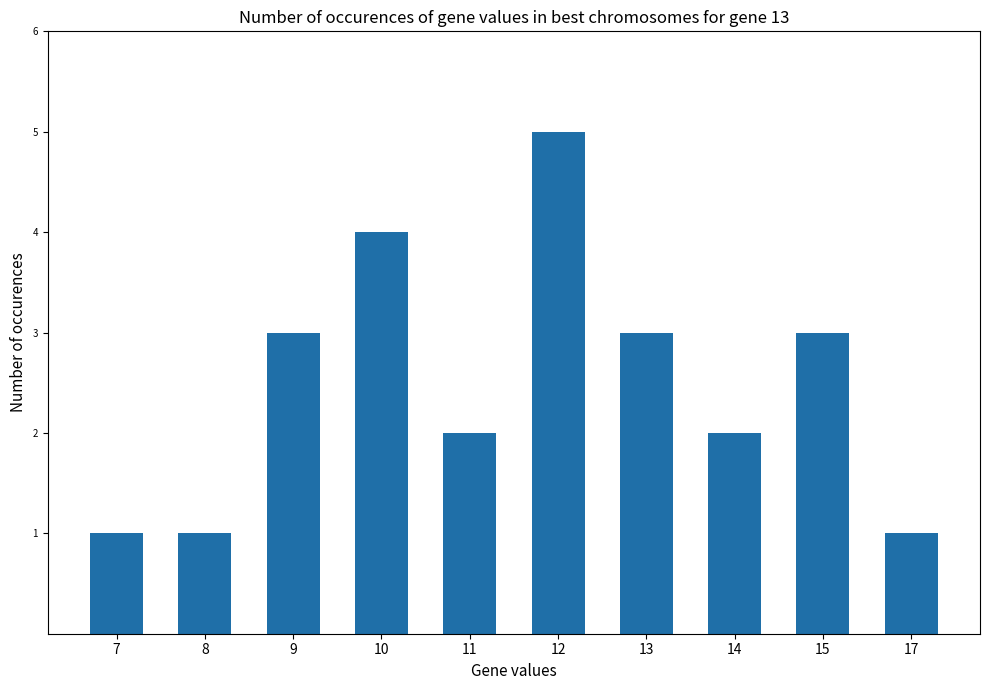

What is the difference between the maximum and minimum values?

4